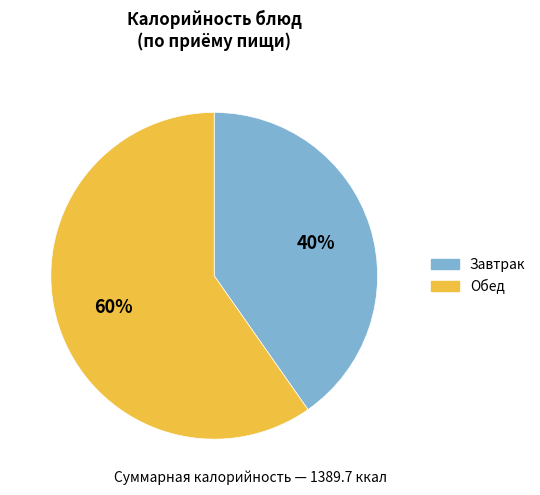

Between Завтрак and Обед, which is larger?

Обед